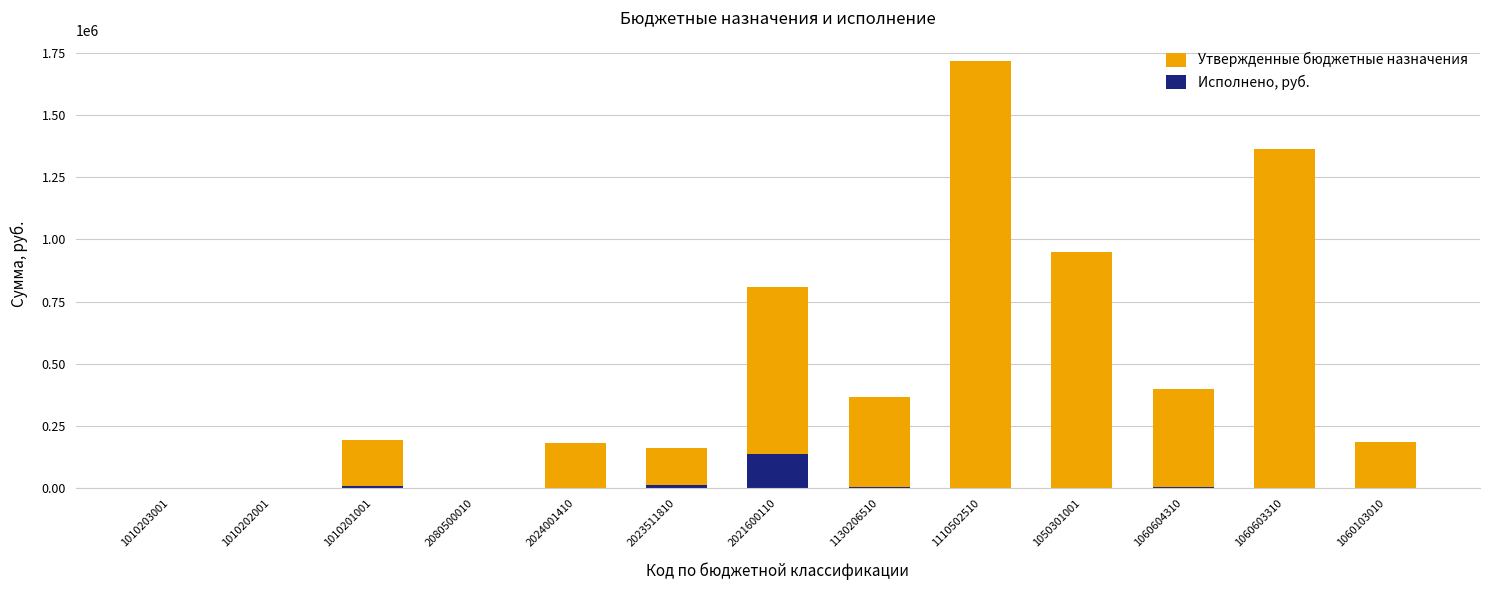

How many series are shown in this chart?

2